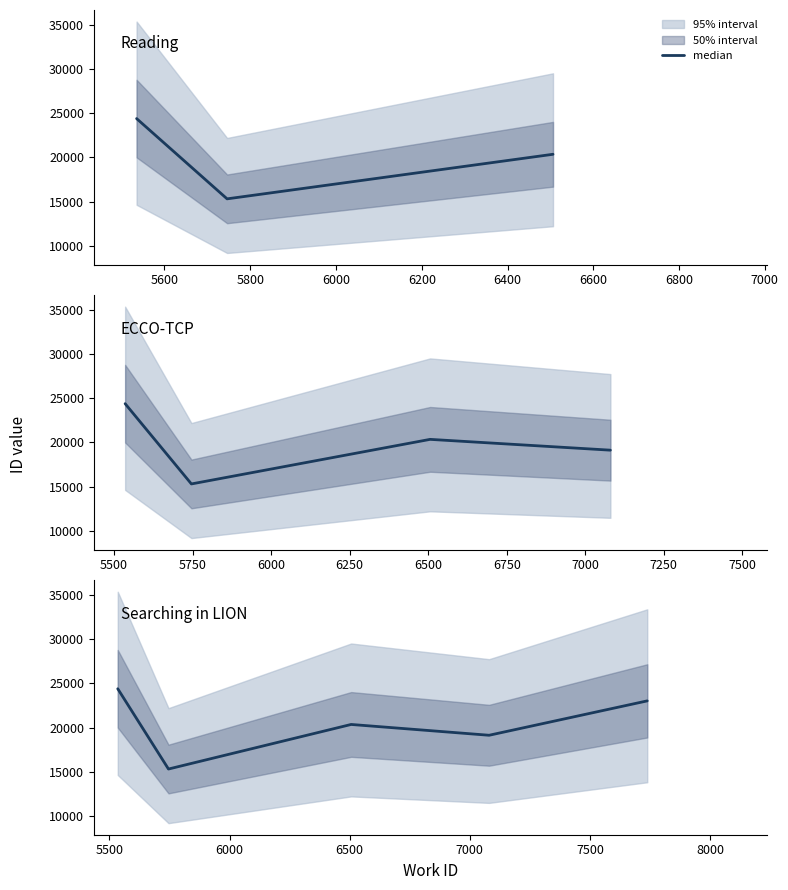

What is the average value?

20435